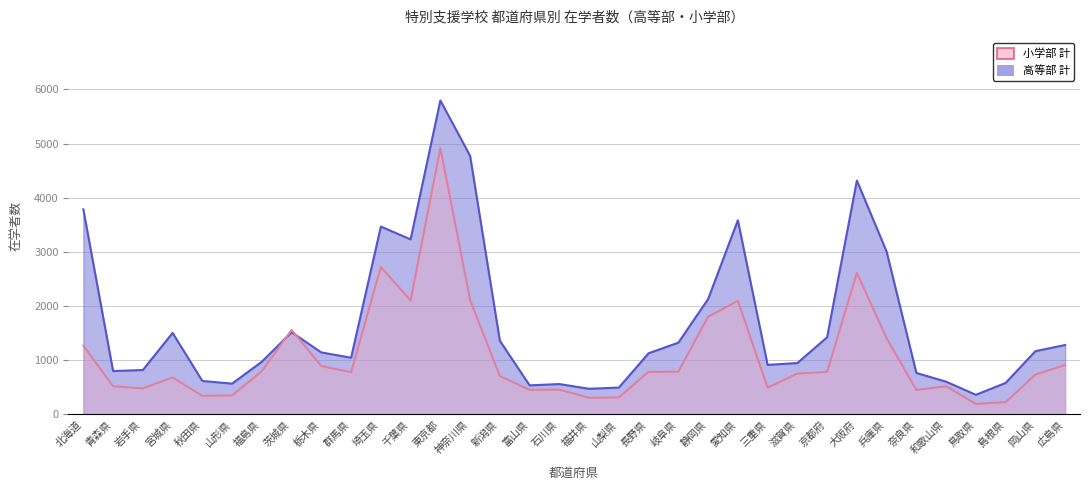

How many distinct data groups are displayed?

2